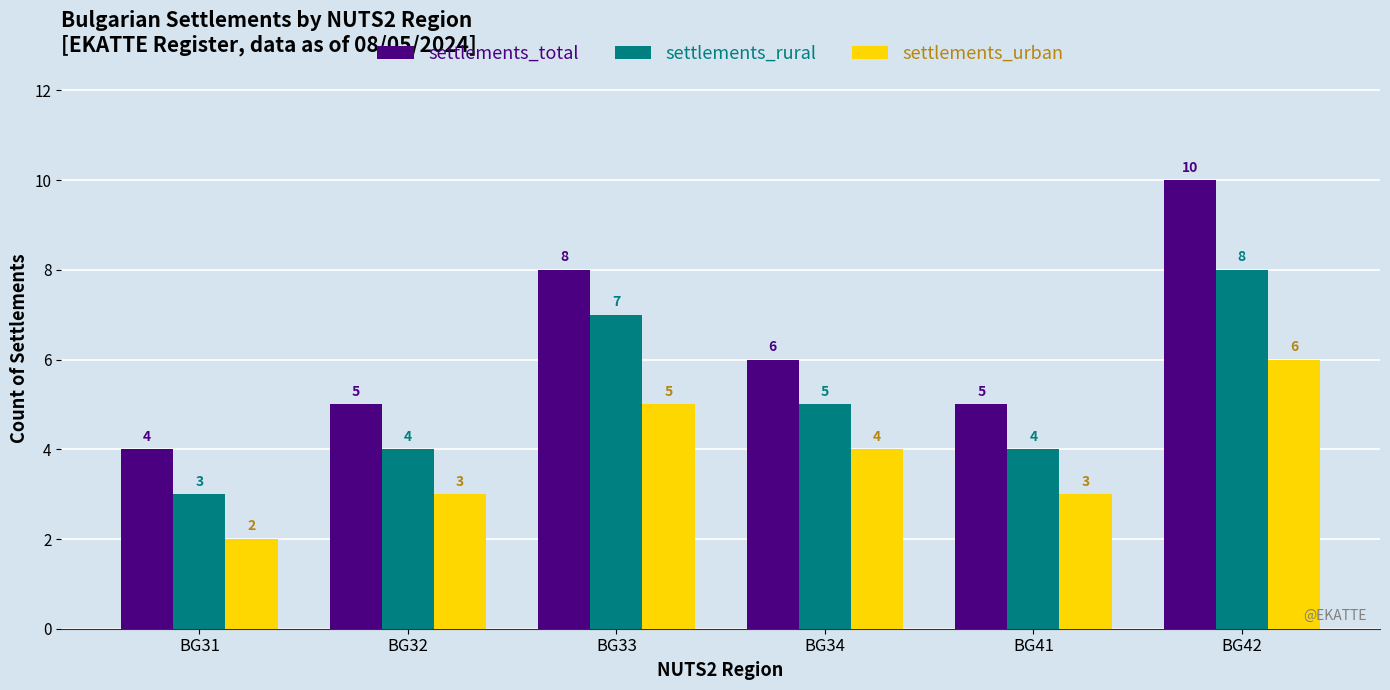

At which category is the sum across all series the highest?

BG42